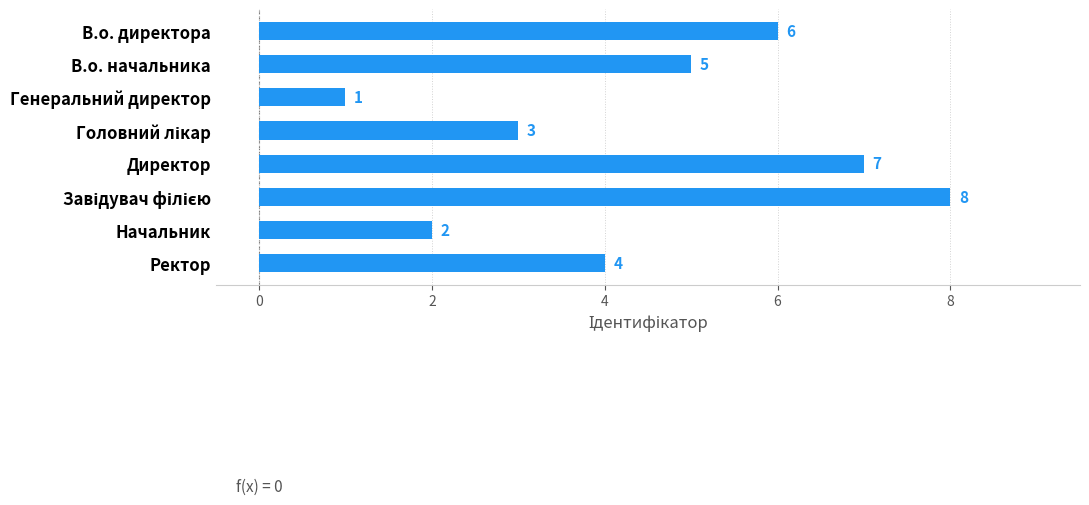

What is the ratio of the value at В.о. начальника to the value at Генеральний директор?

5.0